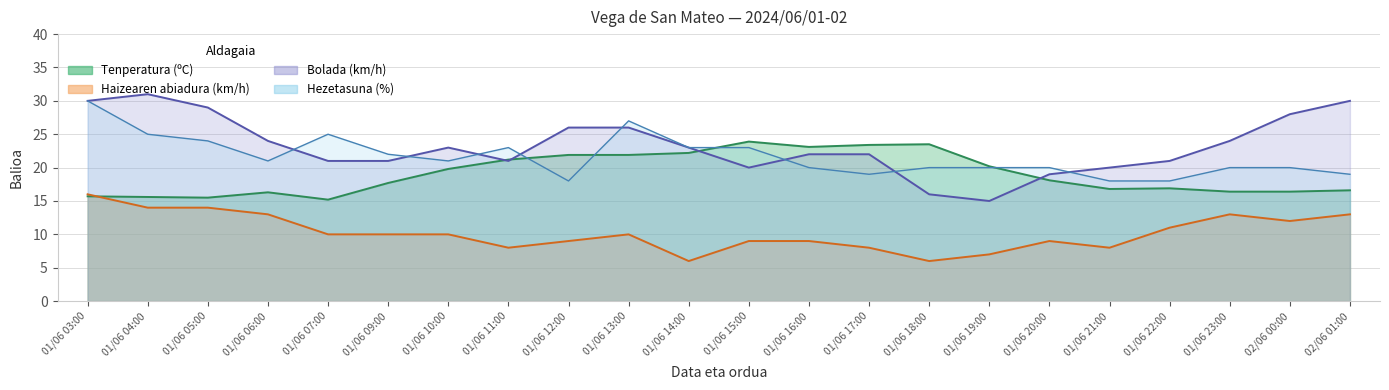

What is the spread (max minus min) of values at 01/06 03:00?

14.3